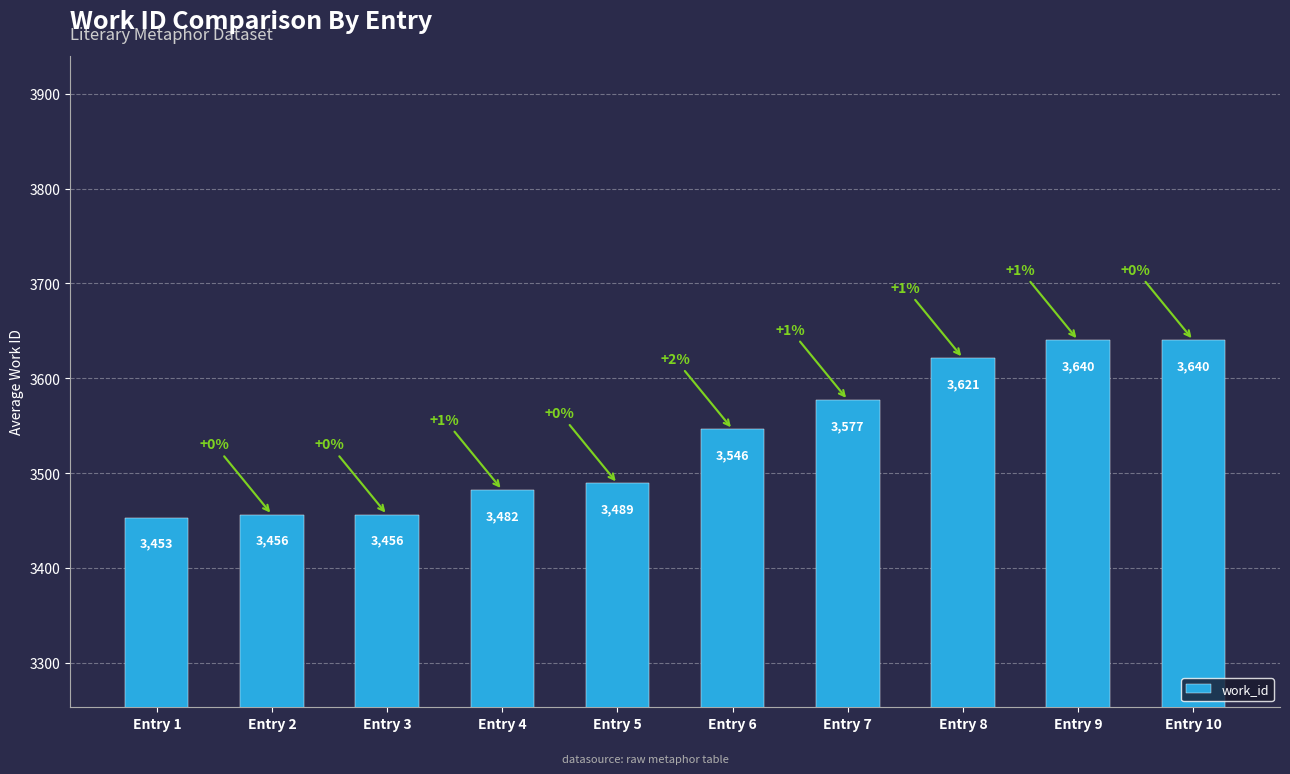

What is the approximate value at Entry 7?

3577